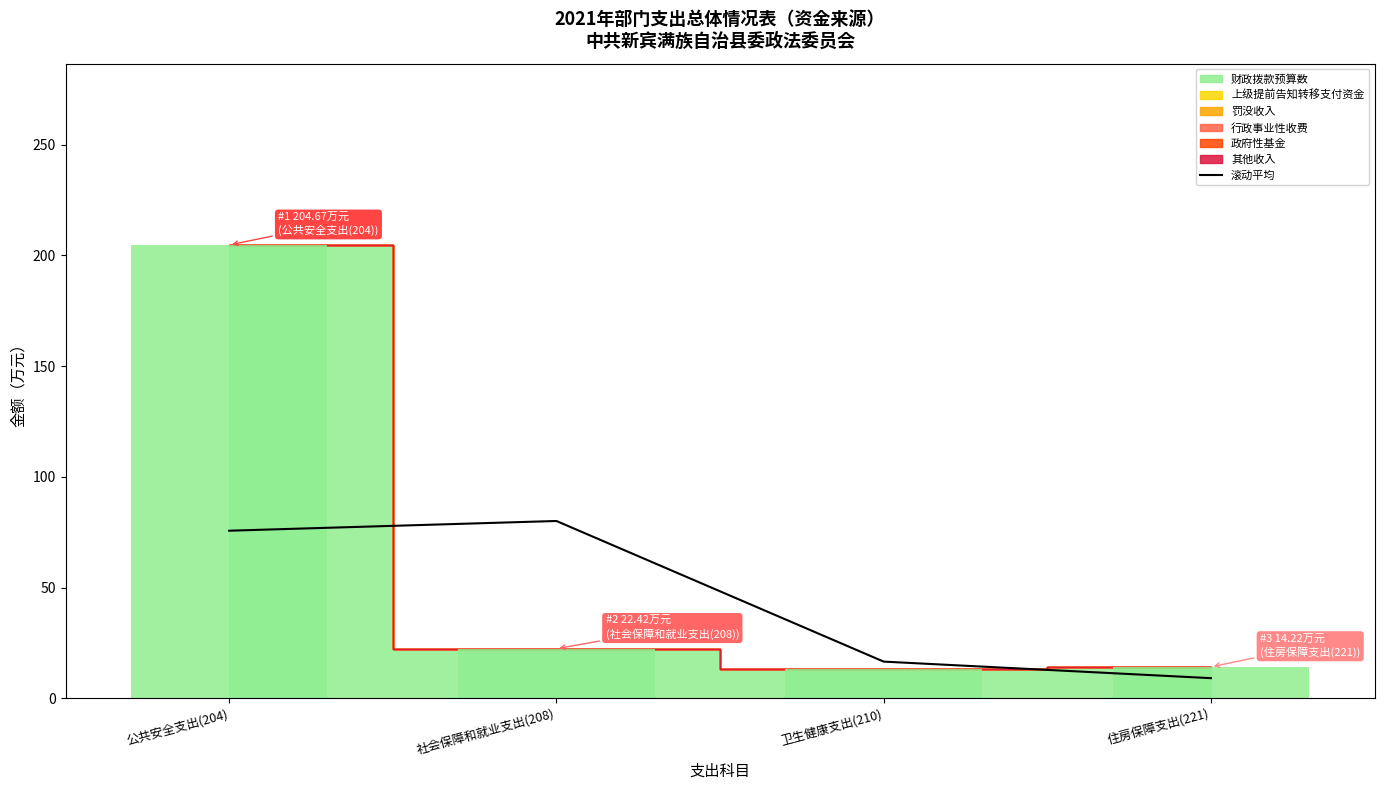

Which has a higher value, 社会保障和就业支出(208) or 卫生健康支出(210)?

社会保障和就业支出(208)